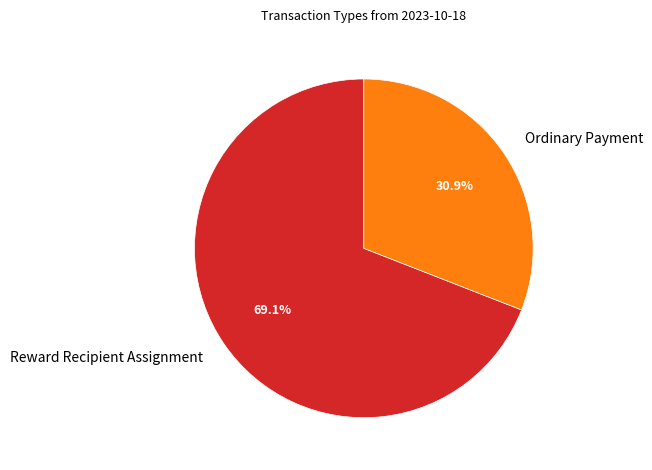

True or false: Ordinary Payment accounts for 31% of the total.

True